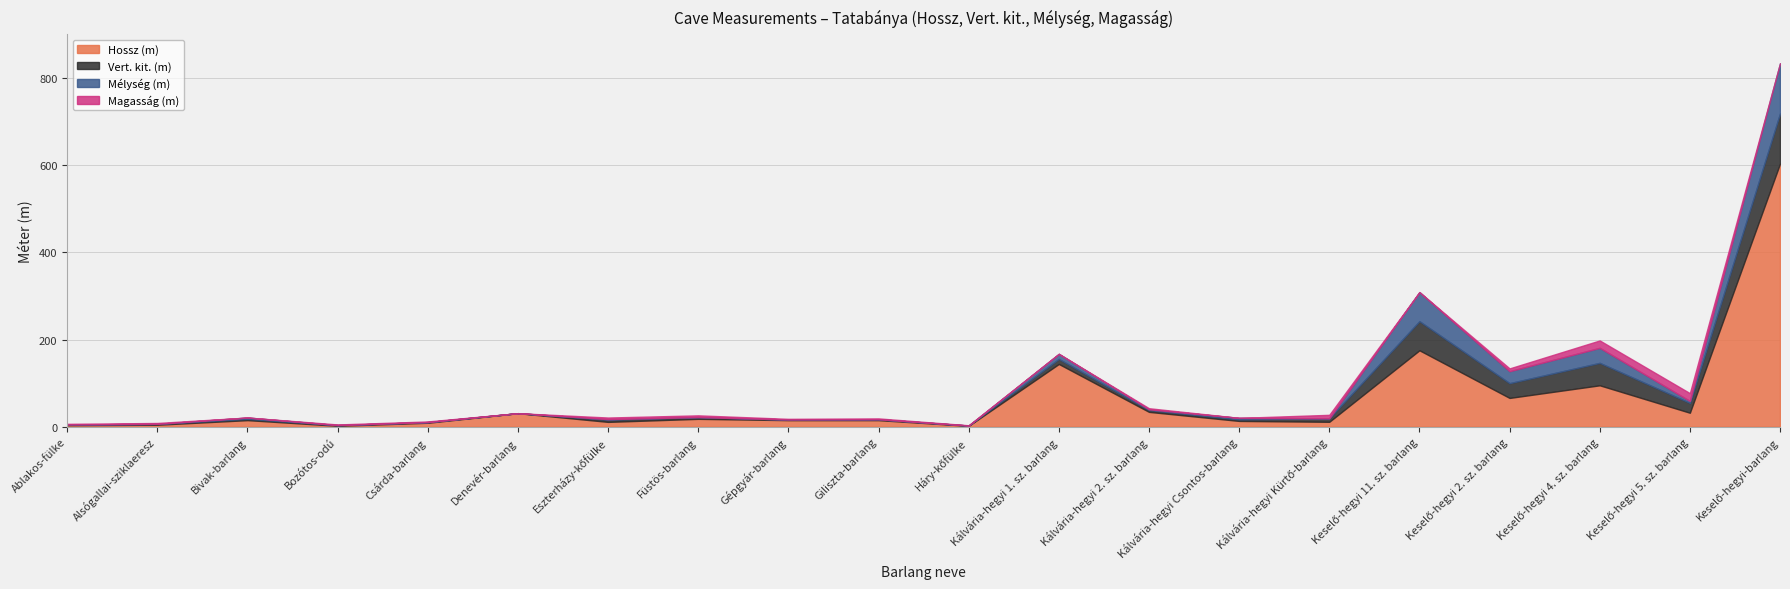

How many values in the Mélység (m) series exceed 1?

10